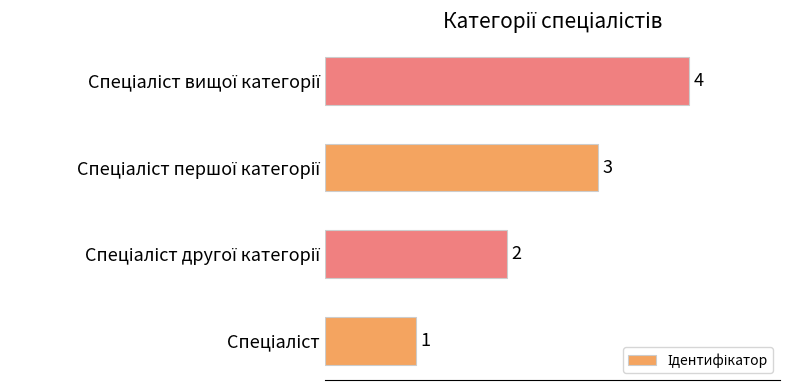

Are the bars grouped side by side (vs. stacked)?

No